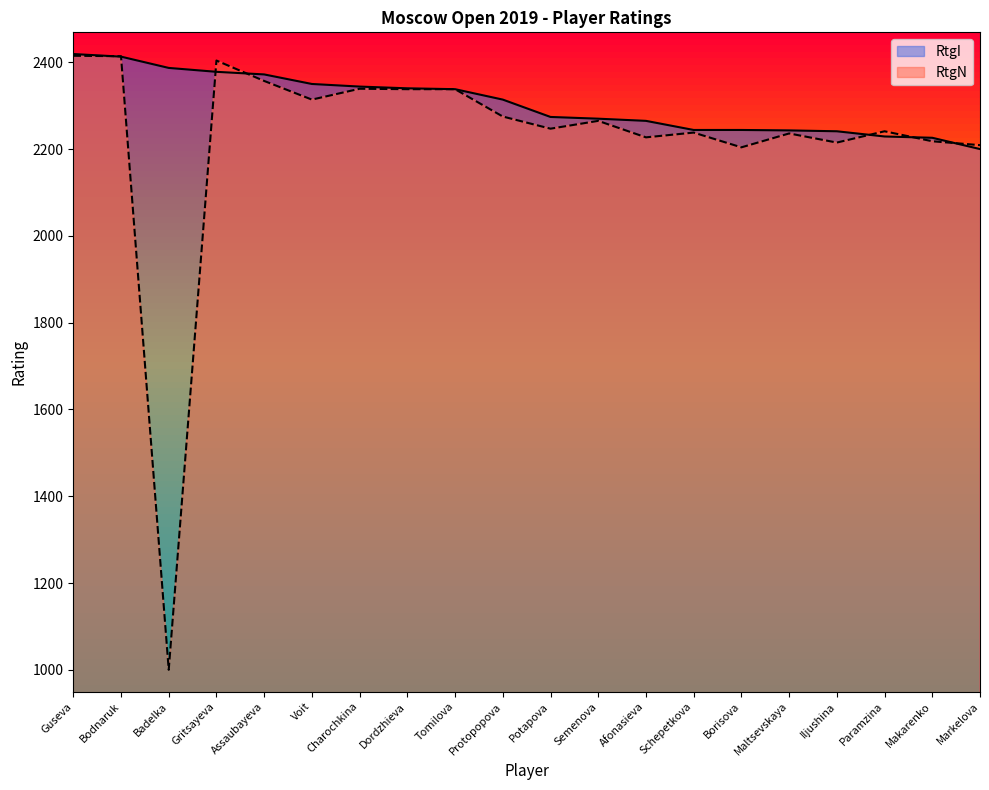

Reading left to right, list all the values displayed in this chart.

RtgI: 2419	2413	2387	2378	2372	2350	2344	2340	2338	2314	2274	2270	2265	2244	2244	2243	2241	2229	2226	2200
RtgN: 2415	2414	1000	2404	2357	2314	2339	2338	2338	2275	2247	2265	2227	2238	2204	2236	2215	2241	2218	2209